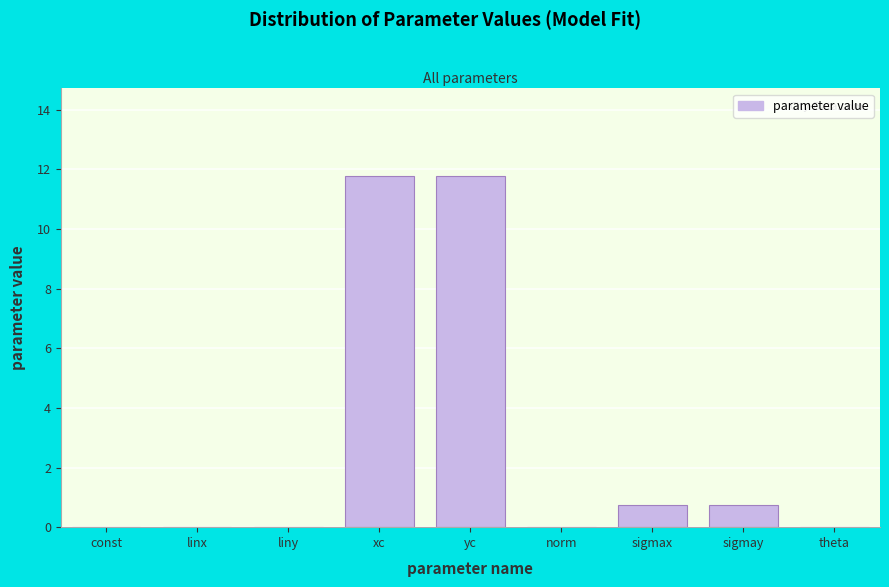

Read the value at sigmax.

0.7